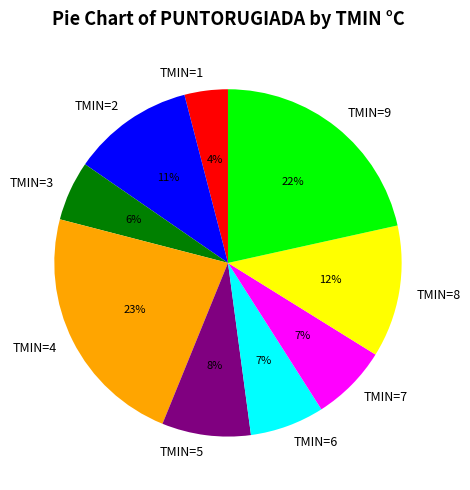

Is the sum of TMIN=2 and TMIN=6 greater than half?

No